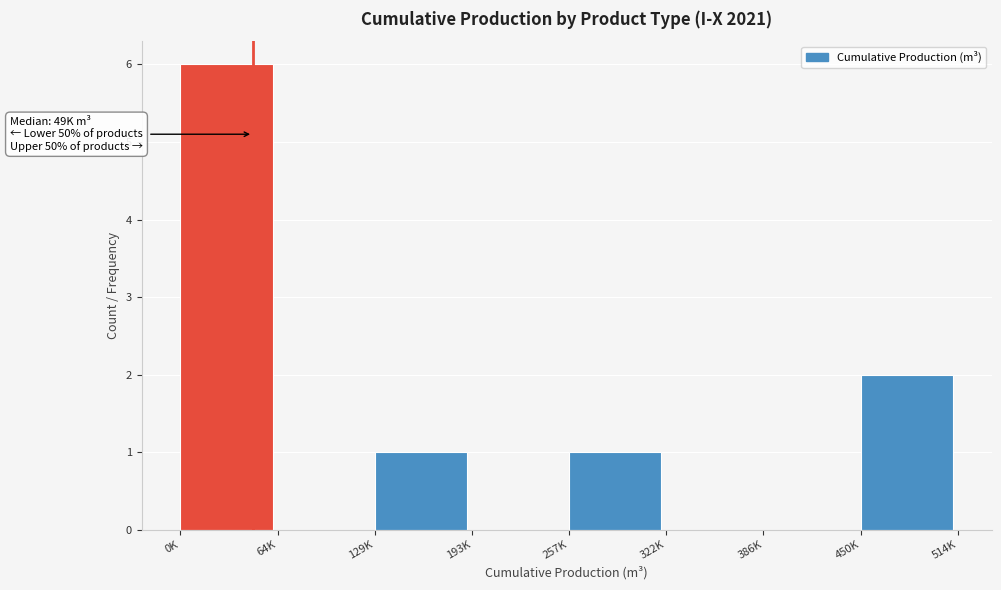

Reading left to right, transcribe all the data shown in this chart.

0K=6	64K=0	129K=1	193K=0	257K=1	322K=0	386K=0	450K=2